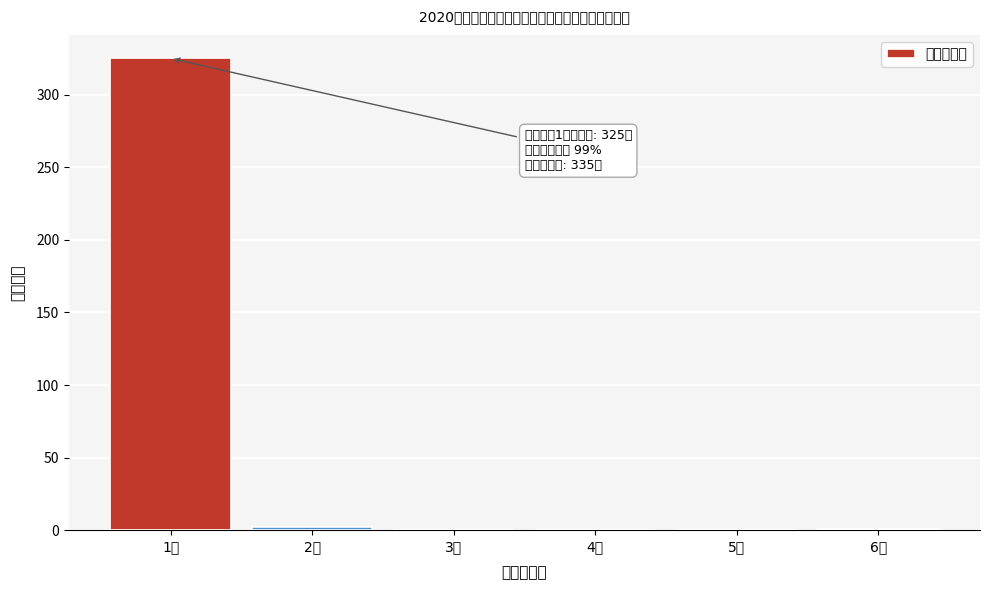

The value at 5人 is 136. True or false?

False